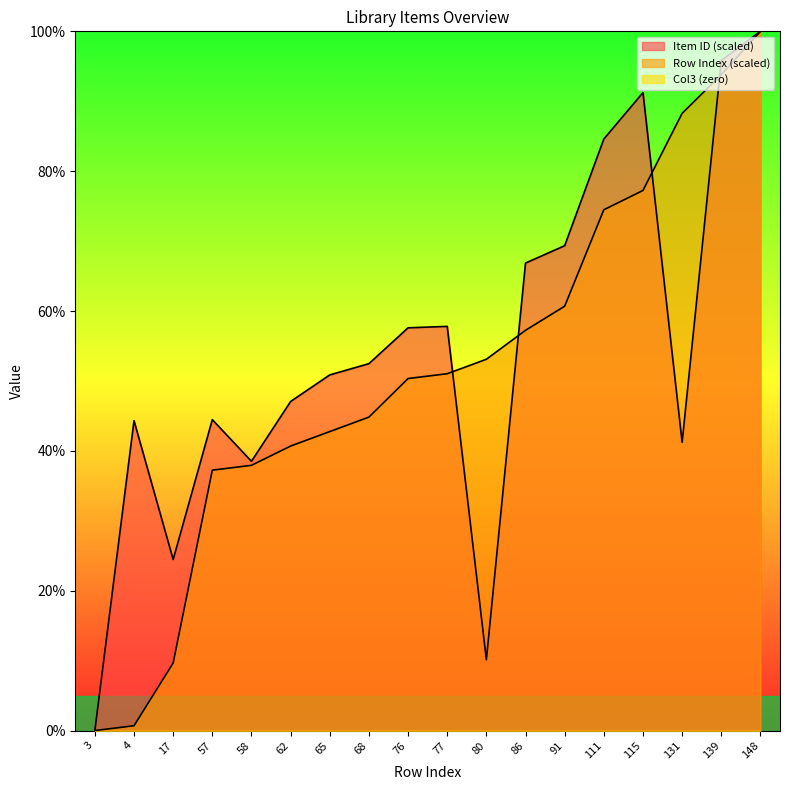

Where does the Row Index series first go above 51?

77